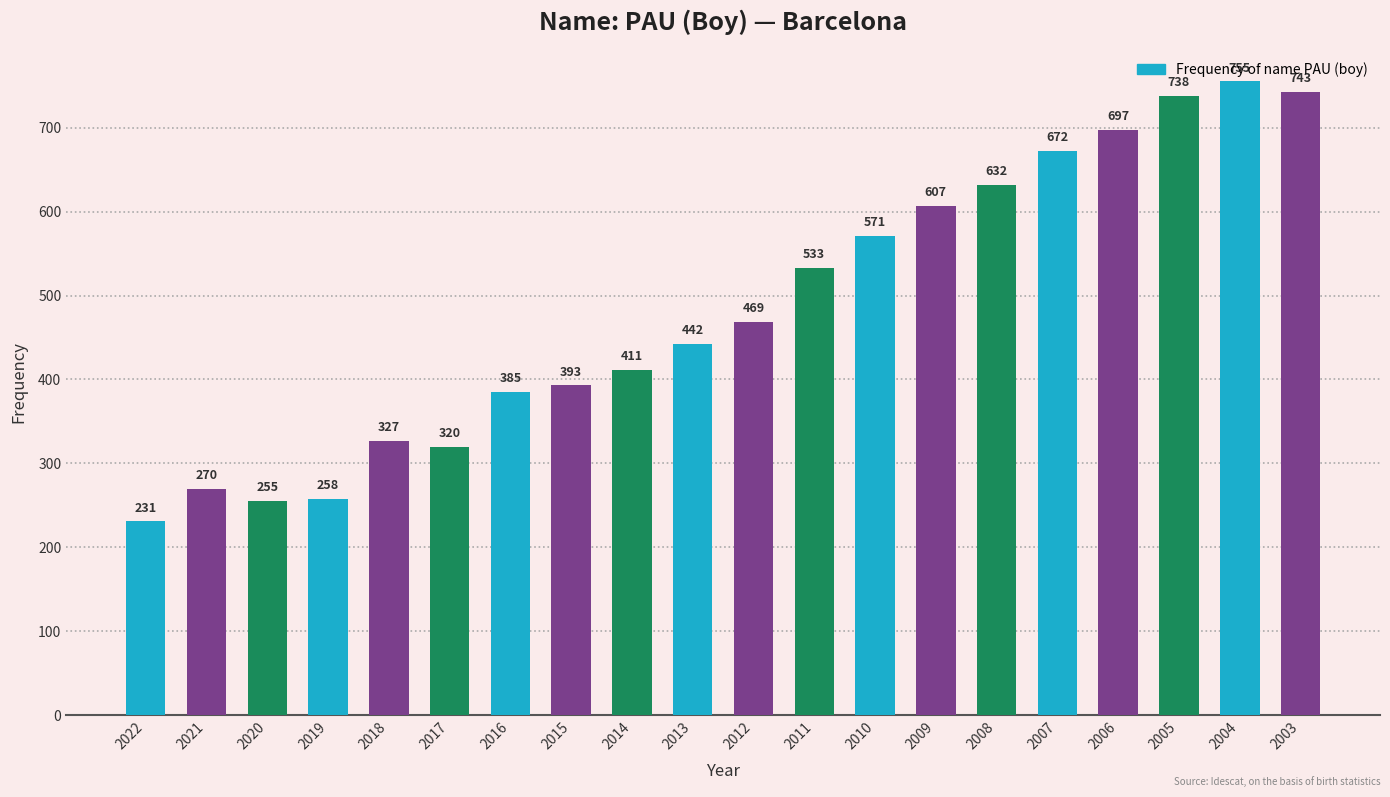

How many bars are there in total?

20